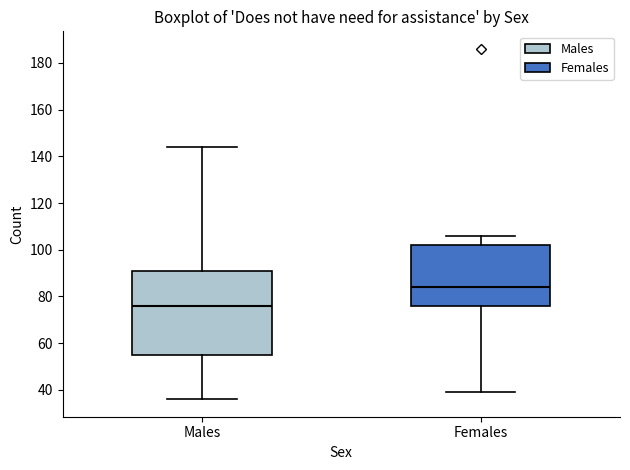

Reading left to right, read every box against the y-axis: the position of its median line, the range the box covers, and the ends of its whiskers. The values are not printed on the chart, so give them approximately, as read against the axis.

Males: median 76, box 56 to 92, whiskers 36 to 144
Females: median 84, box 76 to 102, whiskers 40 to 106